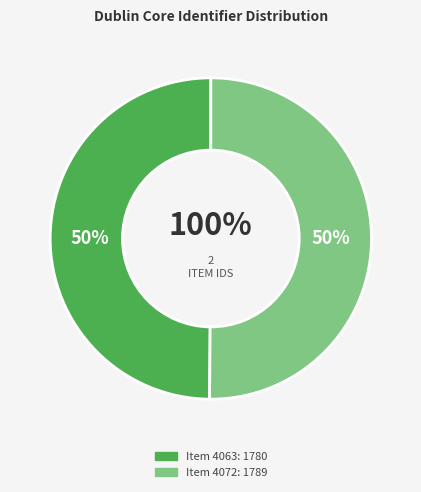

To the nearest percent, what portion does 4072 represent?

50%